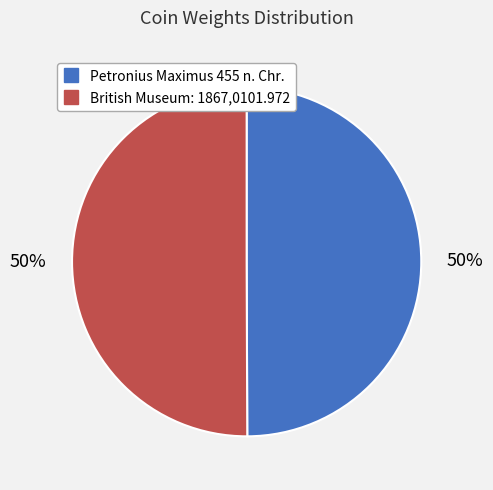

The British Museum: 1867,0101.972 slice represents 50% of the pie. True or false?

True